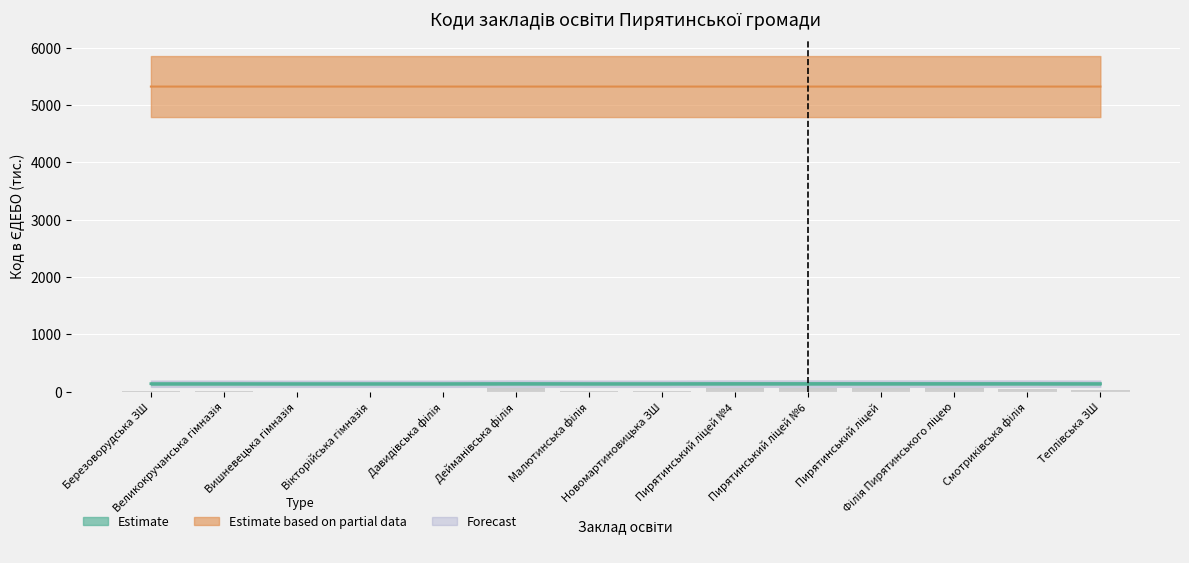

What is the difference between the maximum and minimum values in the Код в ЄДЕБО series?

70.2